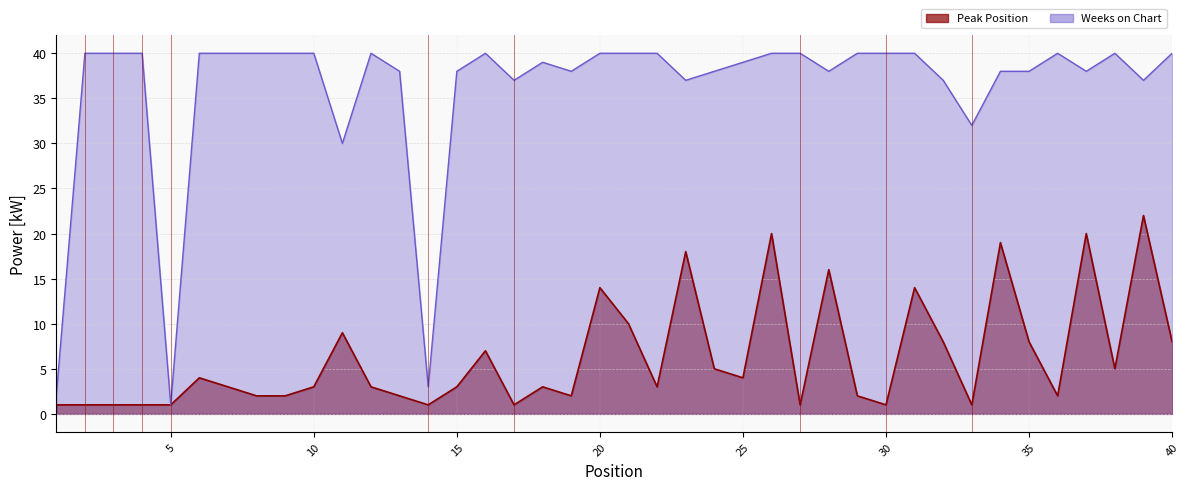

True or false: Peak Position and Weeks on Chart intersect in this chart.

False